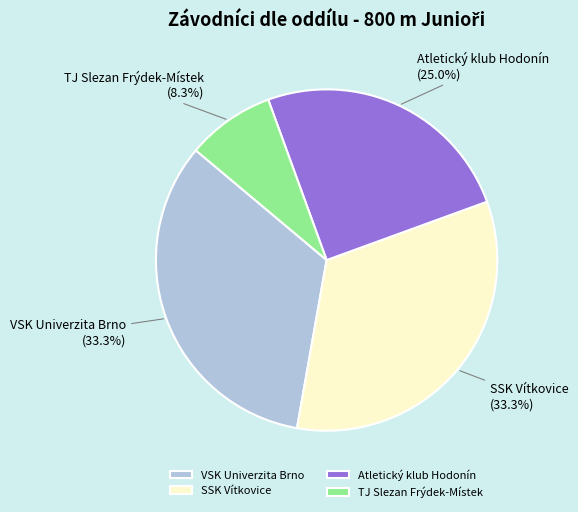

Does SSK Vítkovice account for over 50% of the chart?

No